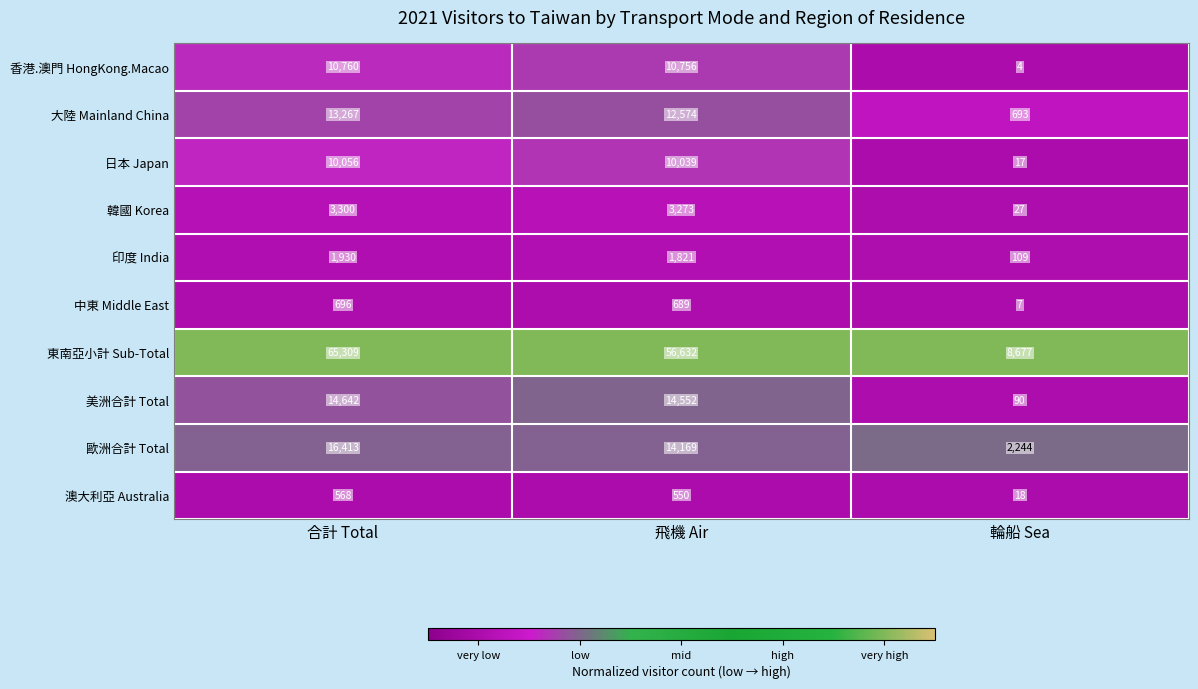

At which label does 韓國 Korea reach its minimum?

輪船 Sea